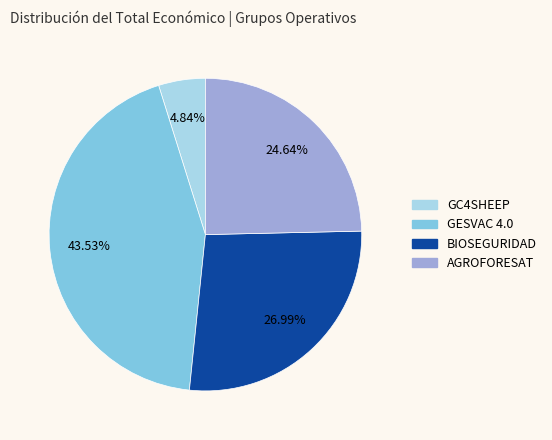

Is it true that GESVAC 4.0 is 44% of the pie?

True